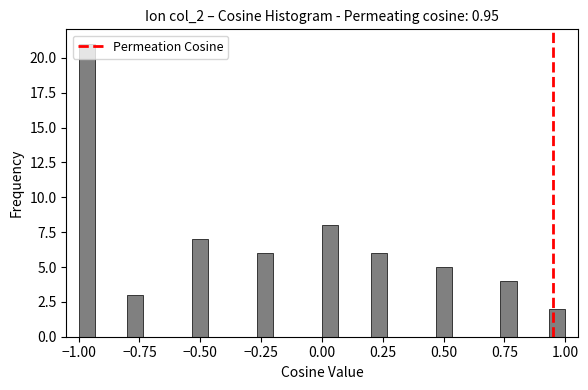

Read against the x-axis, roughly where is the centre of the tallest bar?

-0.95